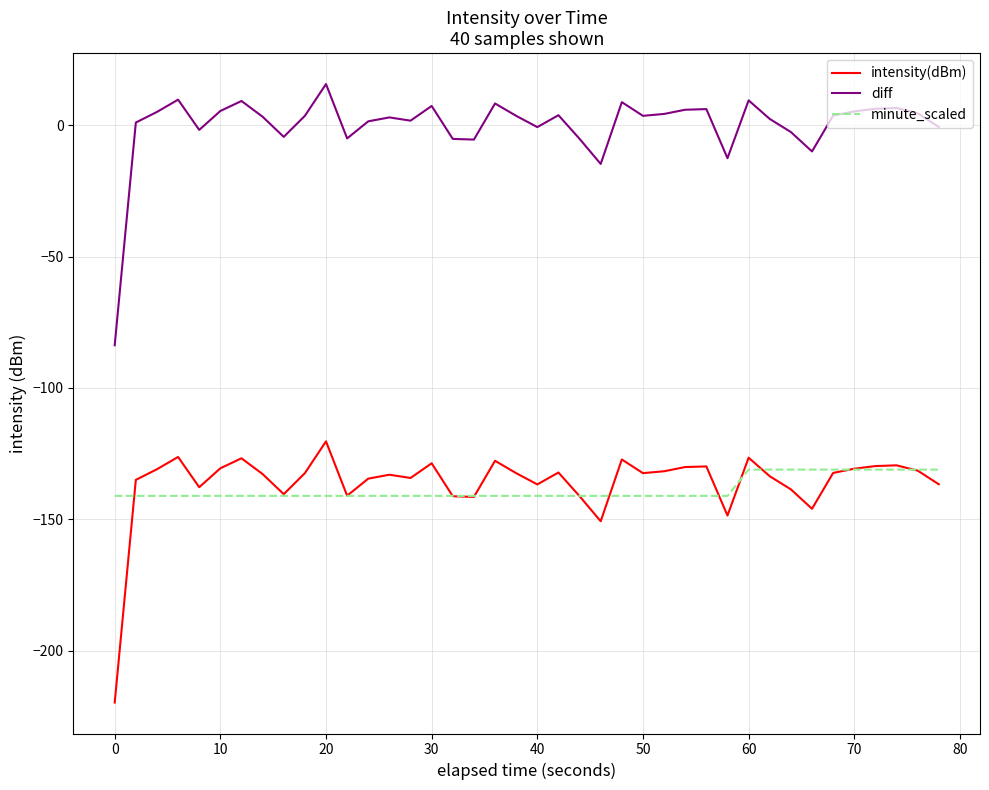

What is the greatest value displayed?

15.8